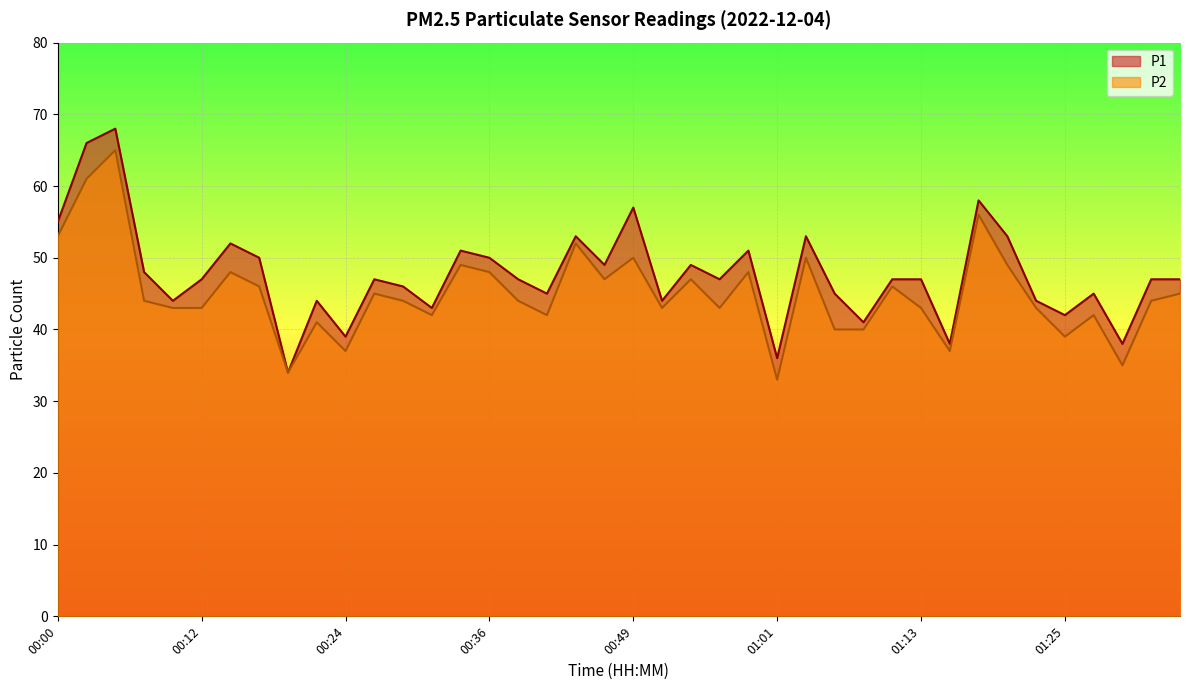

List the series in order of their peak value, highest first.

P1, P2